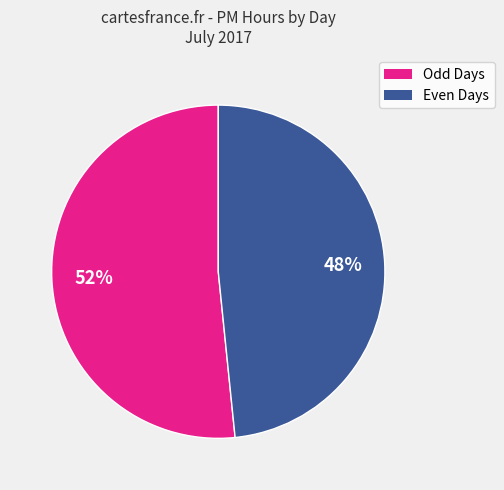

Is there any slice that represents more than half of the pie?

Yes